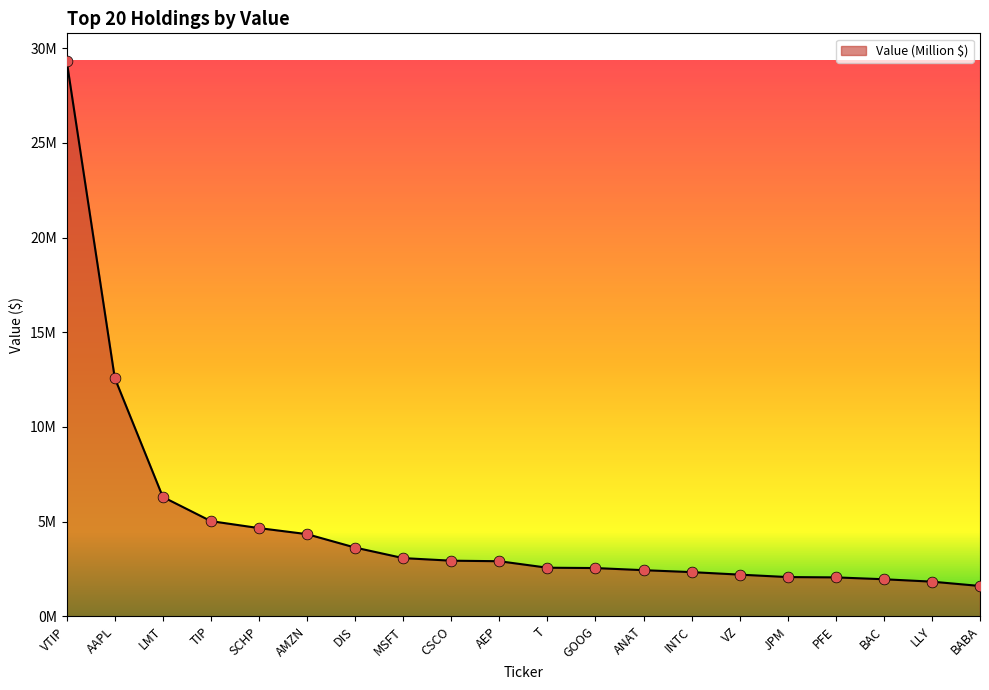

Which has a higher value, DIS or BAC?

DIS